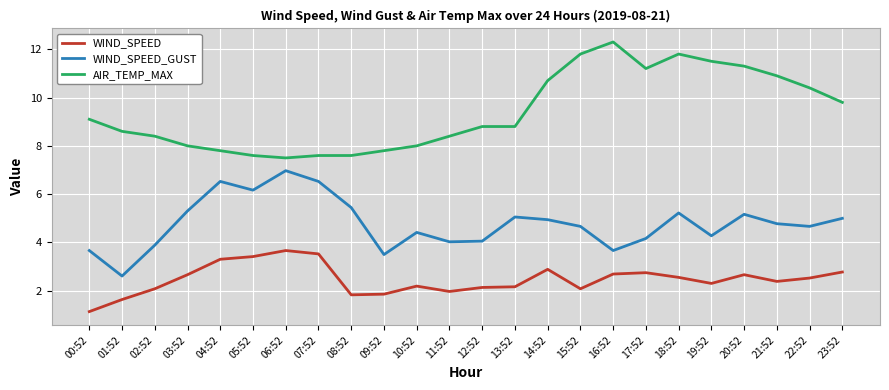

The WIND_SPEED_GUST series shows 4.0 at 11:52. True or false?

True